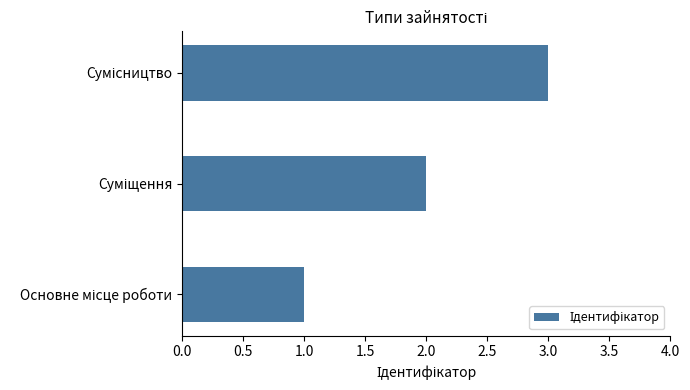

What is the greatest value displayed?

3